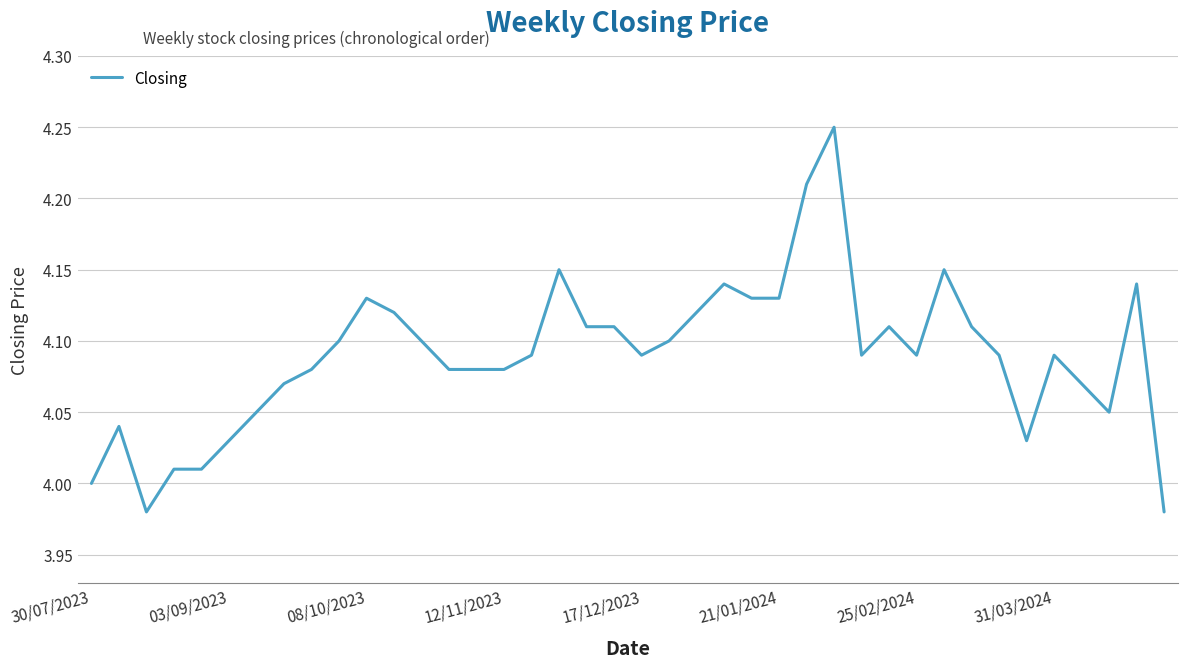

What is the difference between the maximum and minimum values?

0.3